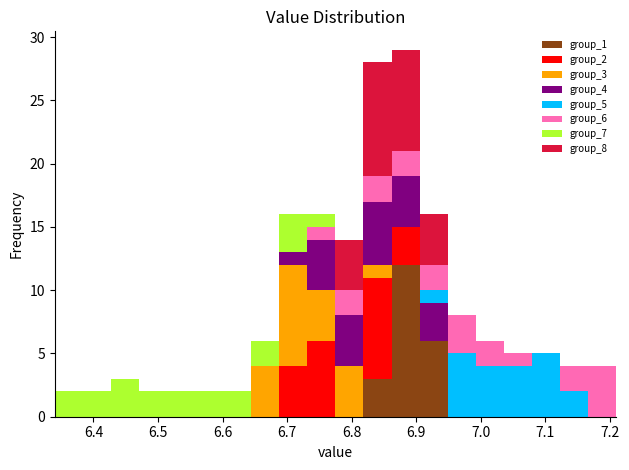

Which range on the x-axis has the tallest stacked bar (by total height)?

6.86 to 6.91